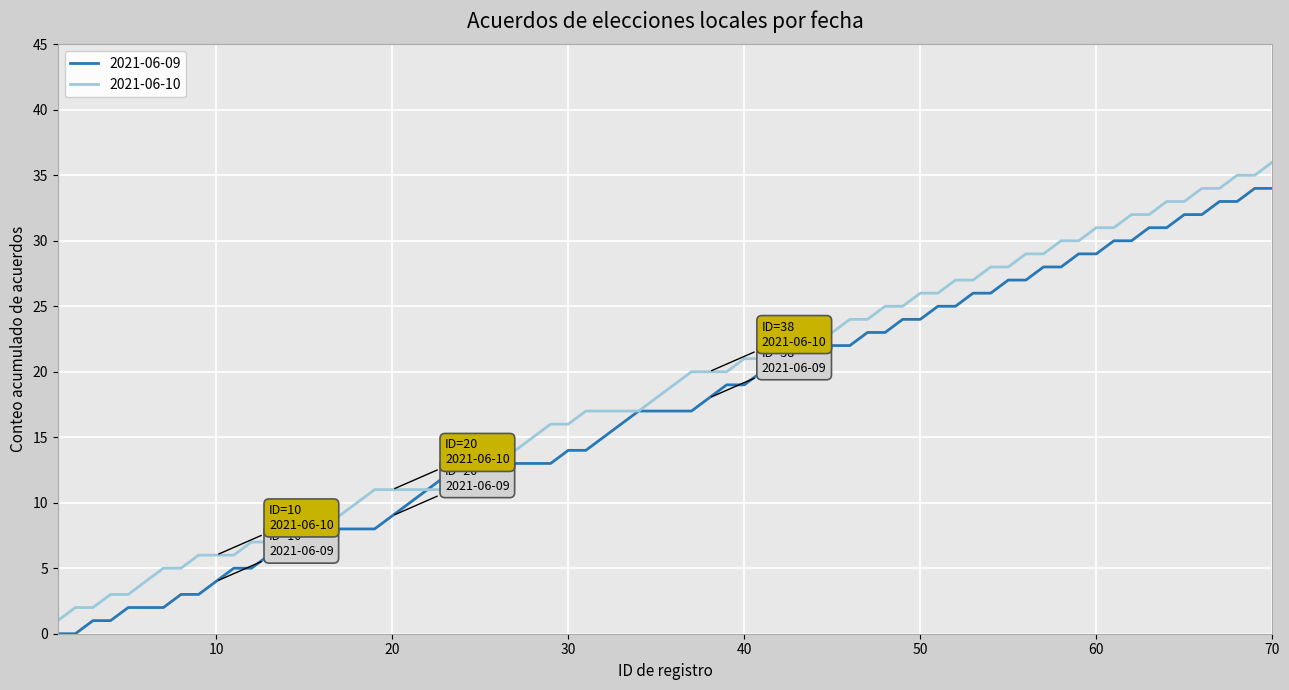

What is the maximum value shown in the chart?

36